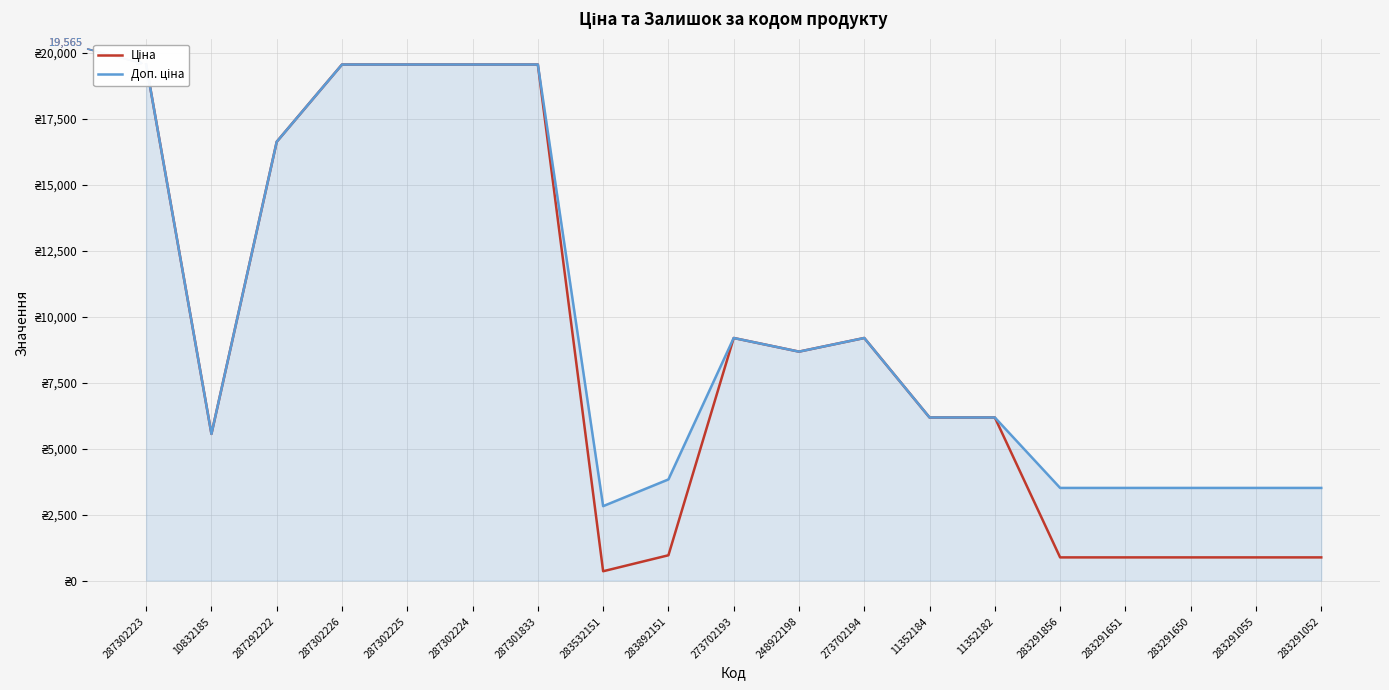

What is the value of the Ціна point at the 6th from the left?

19564.9